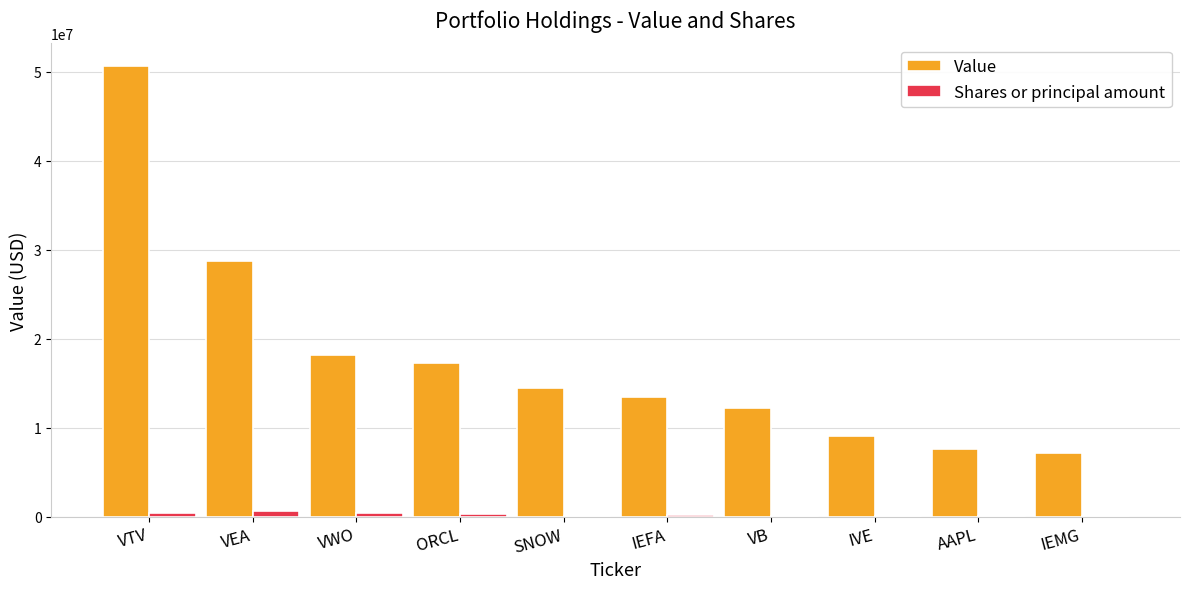

Which series has the largest total across all categories?

Value